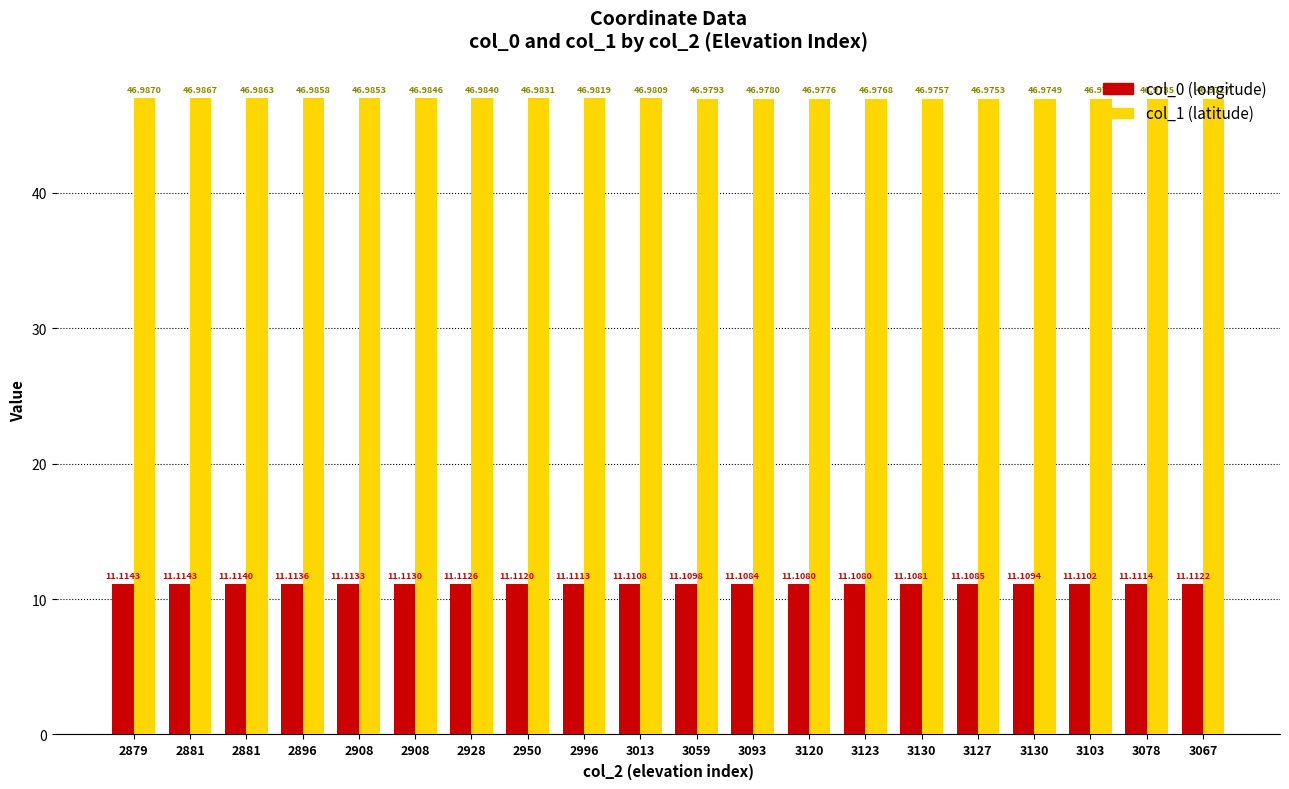

How many data points does each series have?

20